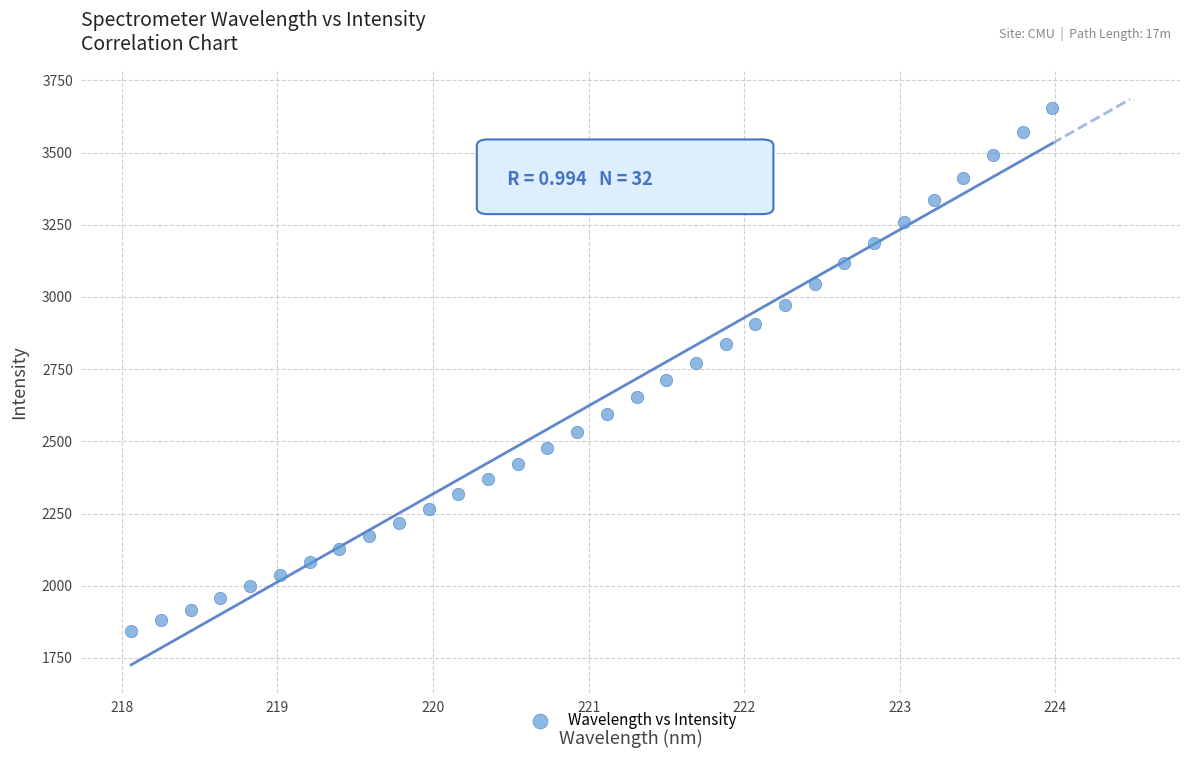

What is the range of X values (max minus min)?

5.9